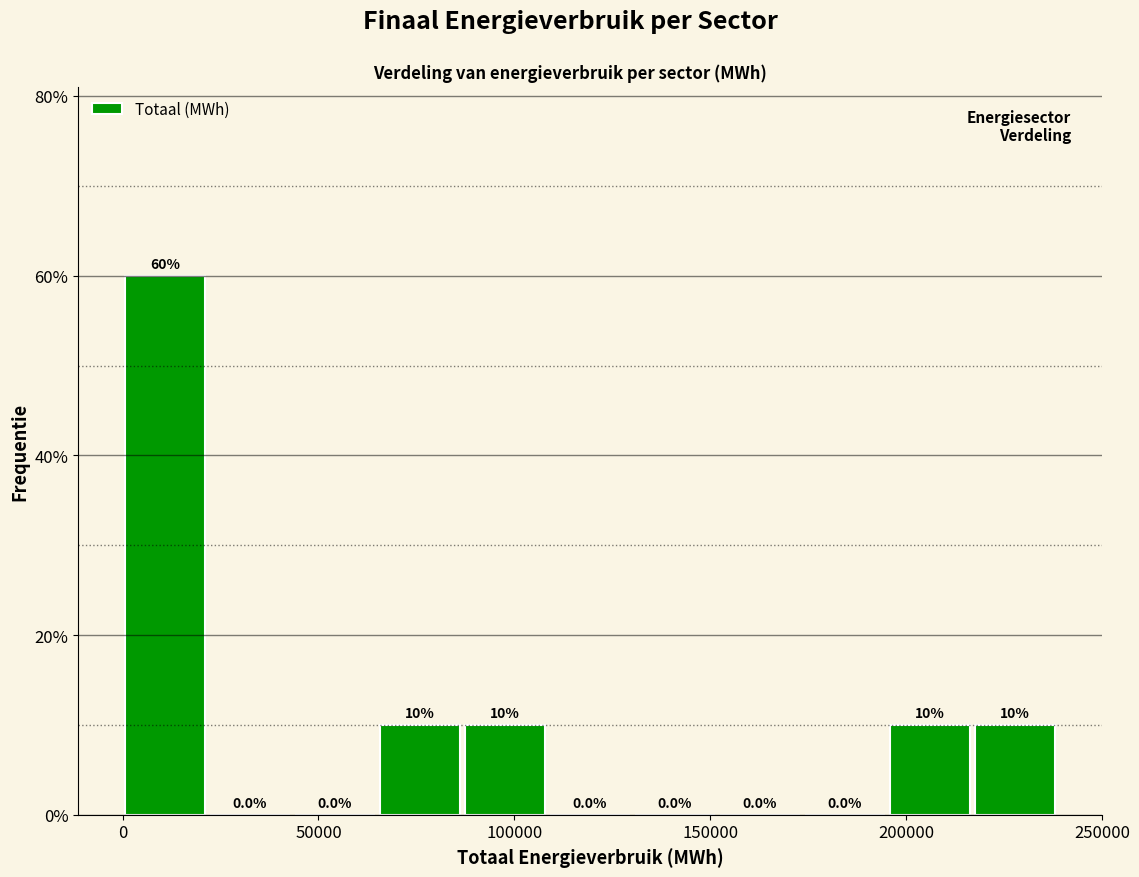

Reading left to right, list every bar in this chart as the range it spans on the x-axis followed by its height. The bar edges are not printed on the chart, so give them approximately, as read against the axis.

0 to 20000: 60.0
20000 to 45000: 0.0
45000 to 65000: 0.0
65000 to 85000: 10.0
85000 to 110000: 10.0
110000 to 130000: 0.0
130000 to 150000: 0.0
150000 to 175000: 0.0
175000 to 195000: 0.0
195000 to 215000: 10.0
215000 to 240000: 10.0